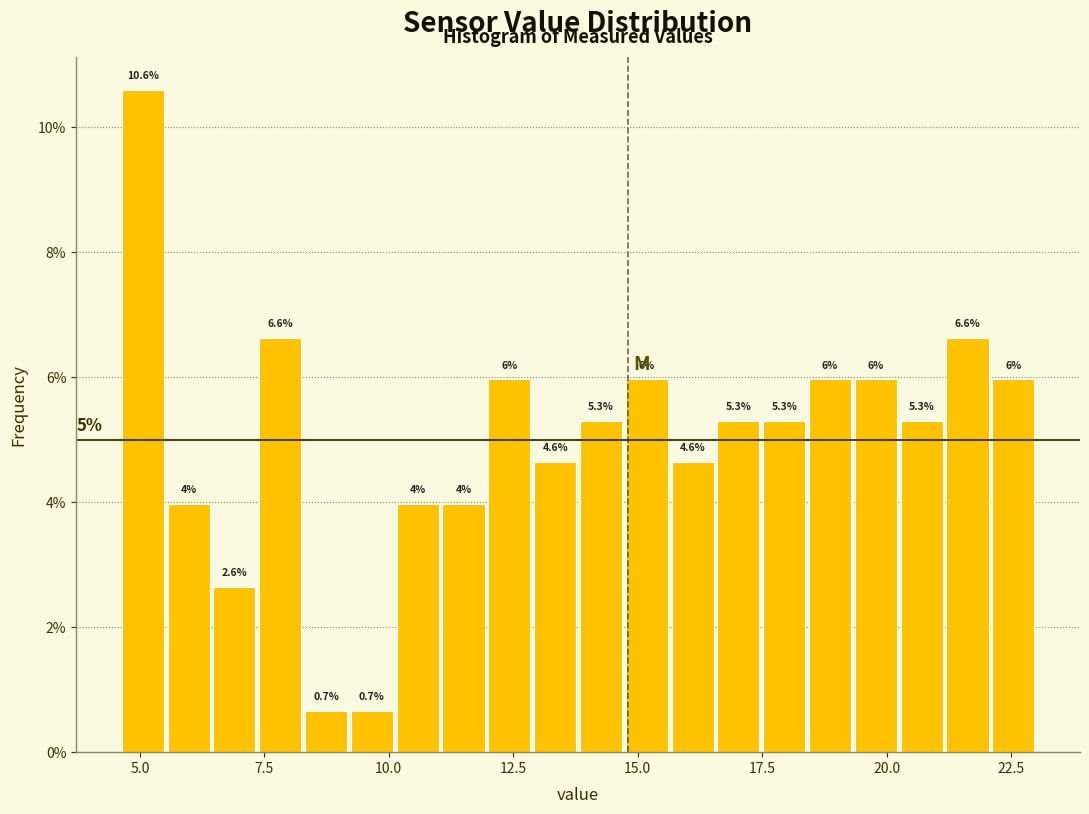

Read against the x-axis, roughly where is the centre of the tallest bar?

5.0